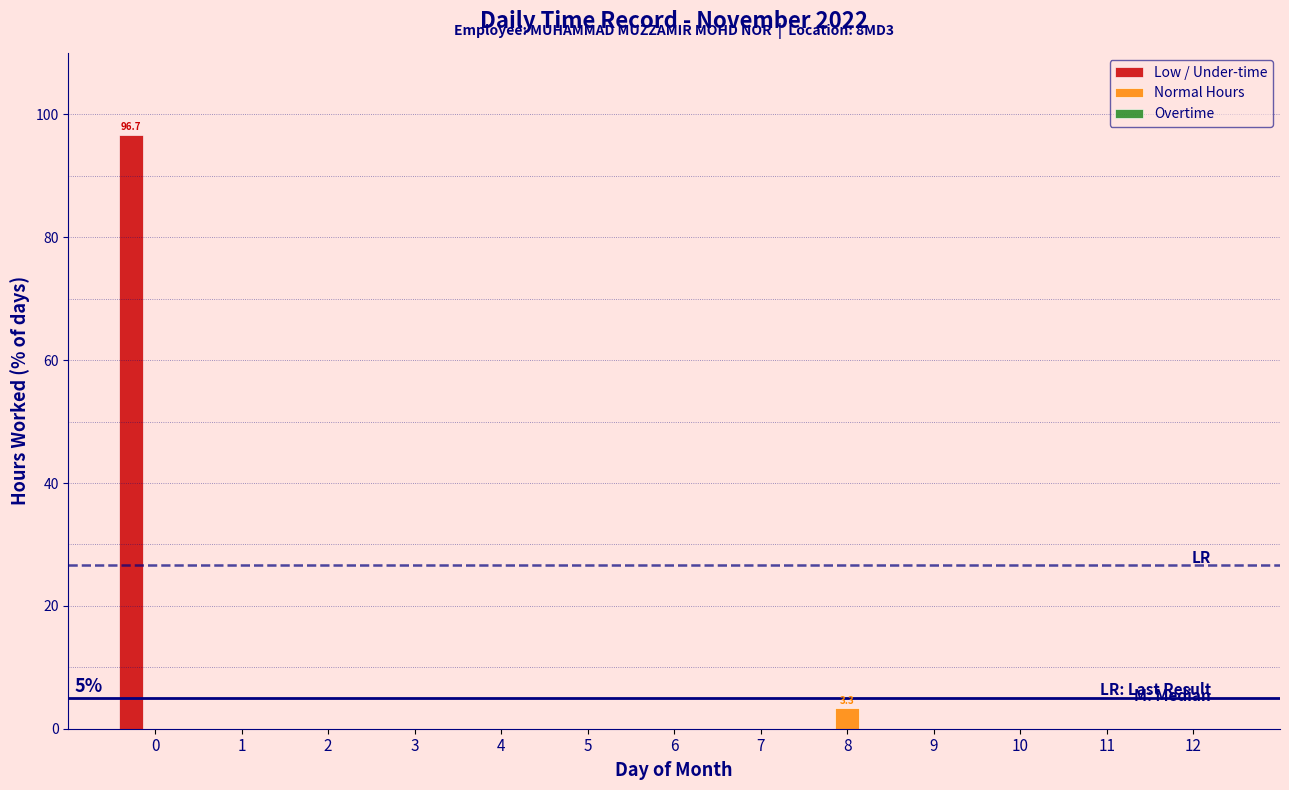

What is the total value across all series at 0?

96.7